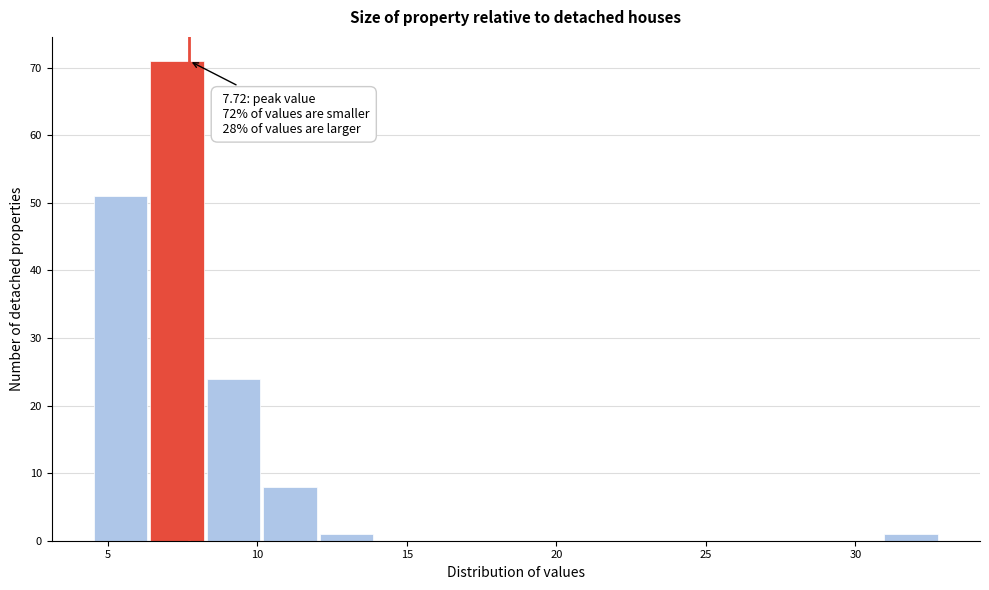

Read against the x-axis, roughly where is the centre of the tallest bar?

7.5